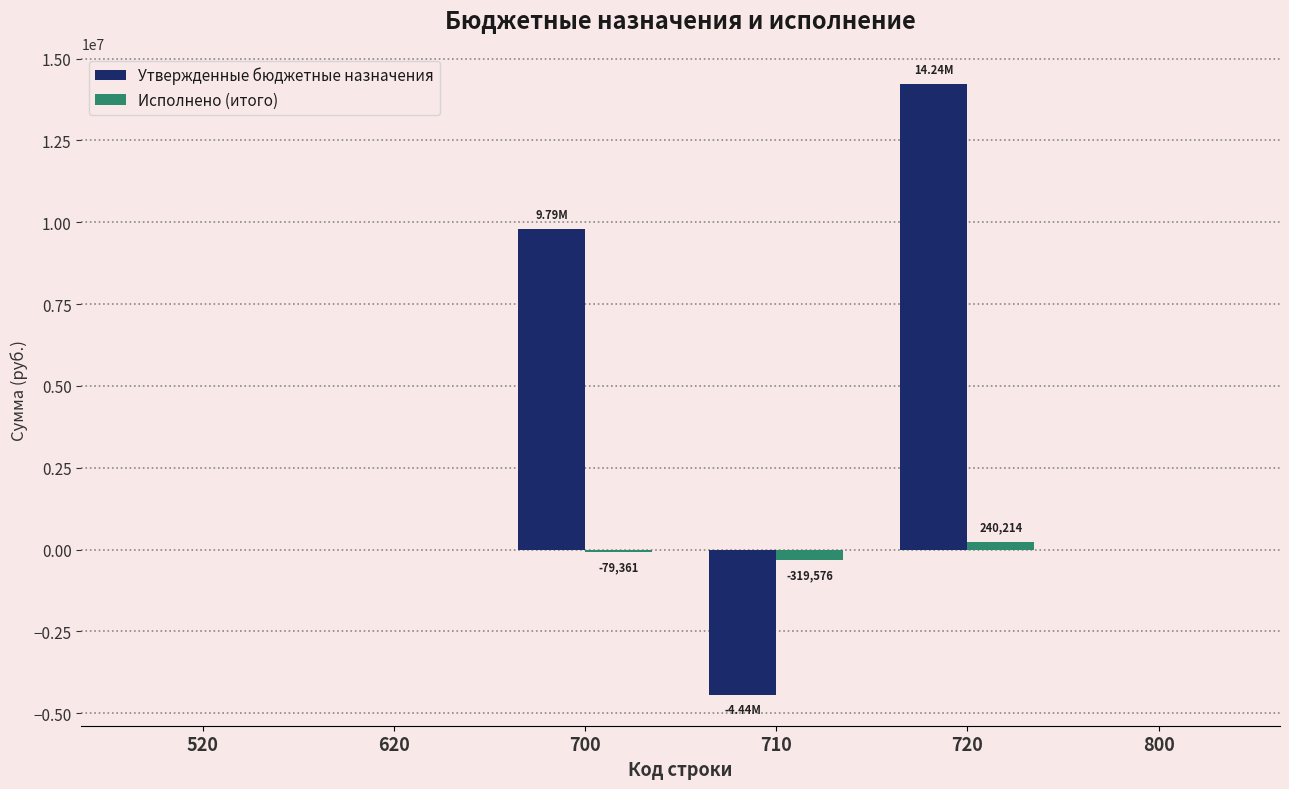

Does the chart contain stacked bars?

No